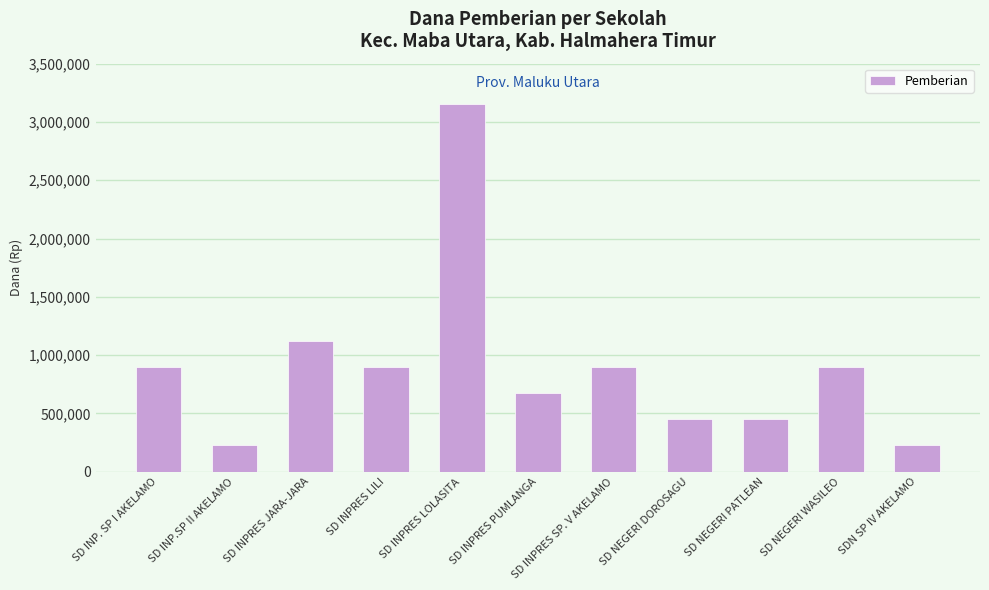

Where is the data nearest to the value 1687500?

SD INPRES JARA-JARA